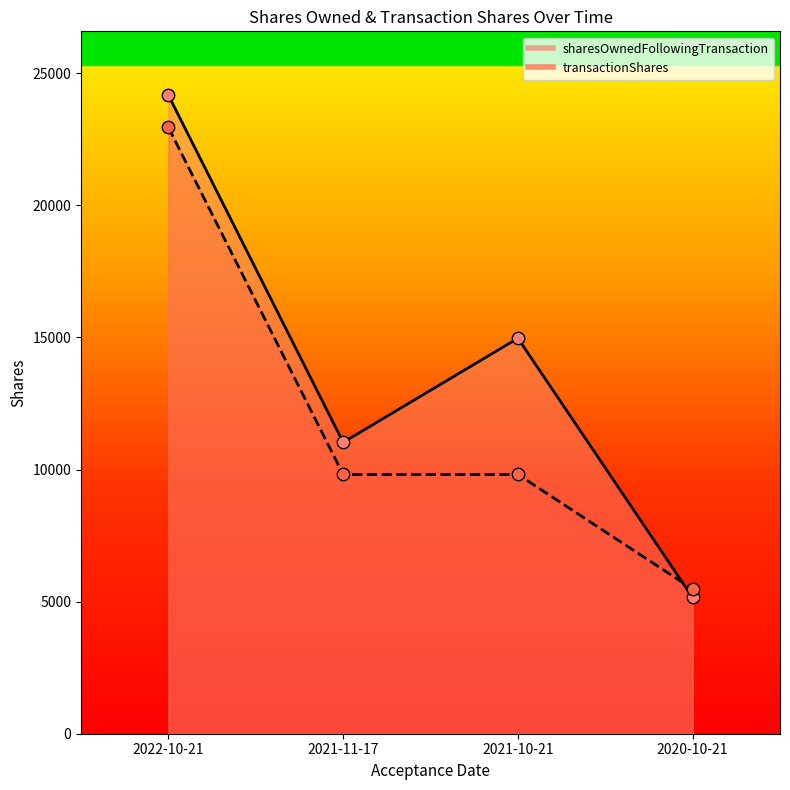

What is the total value across all series at 2020-10-21?

10631